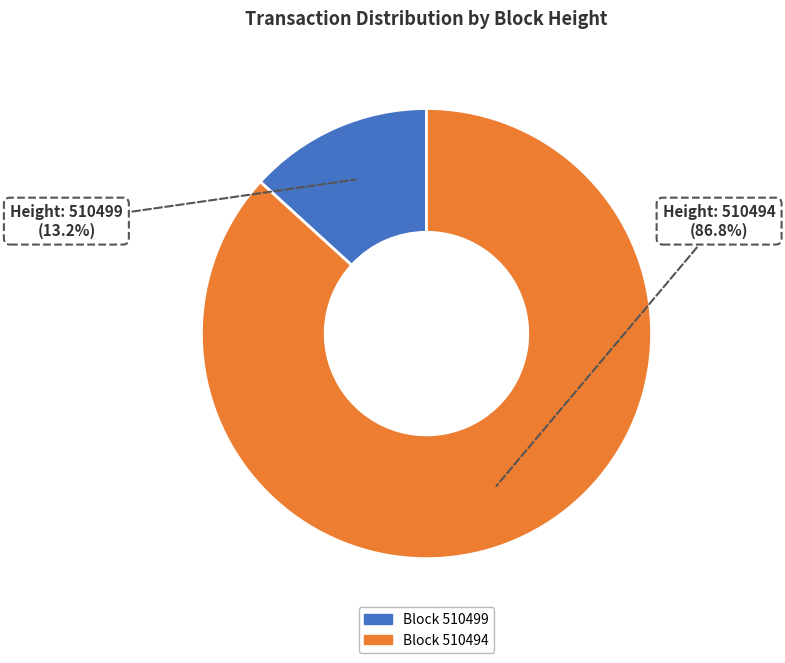

Is there any slice that represents more than half of the pie?

Yes